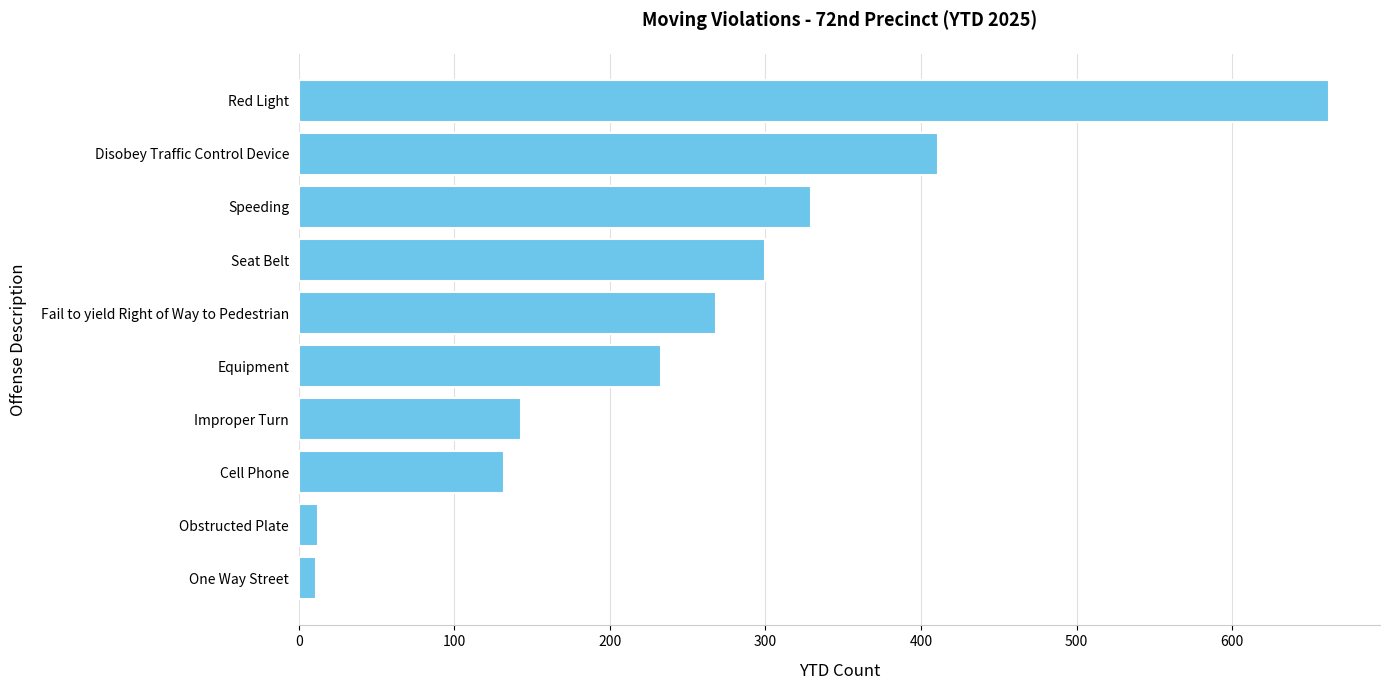

What is the sum of all values?

2501